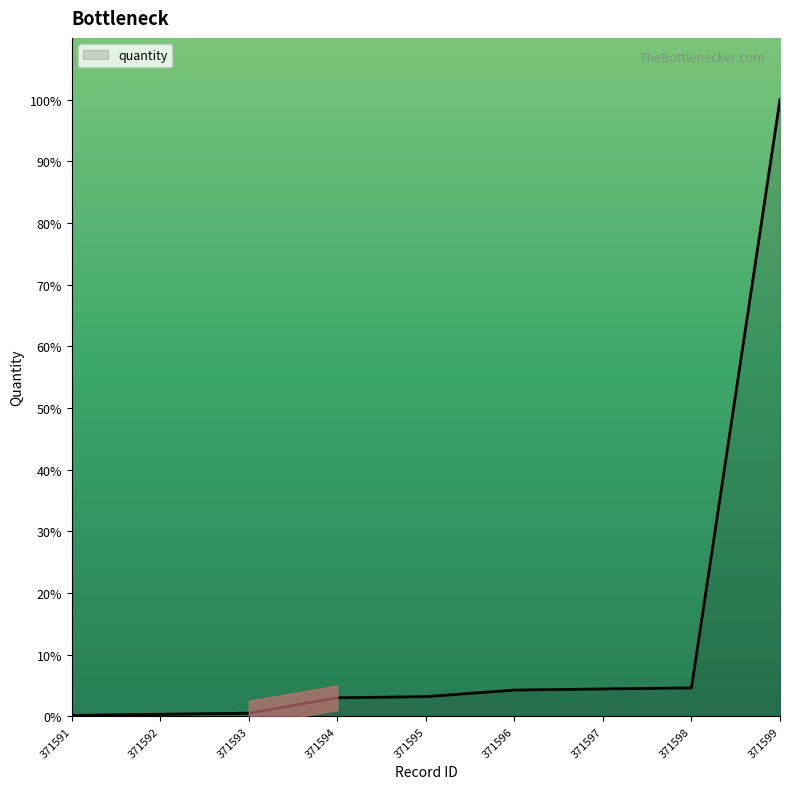

What is the minimum value shown in the chart?

0.2